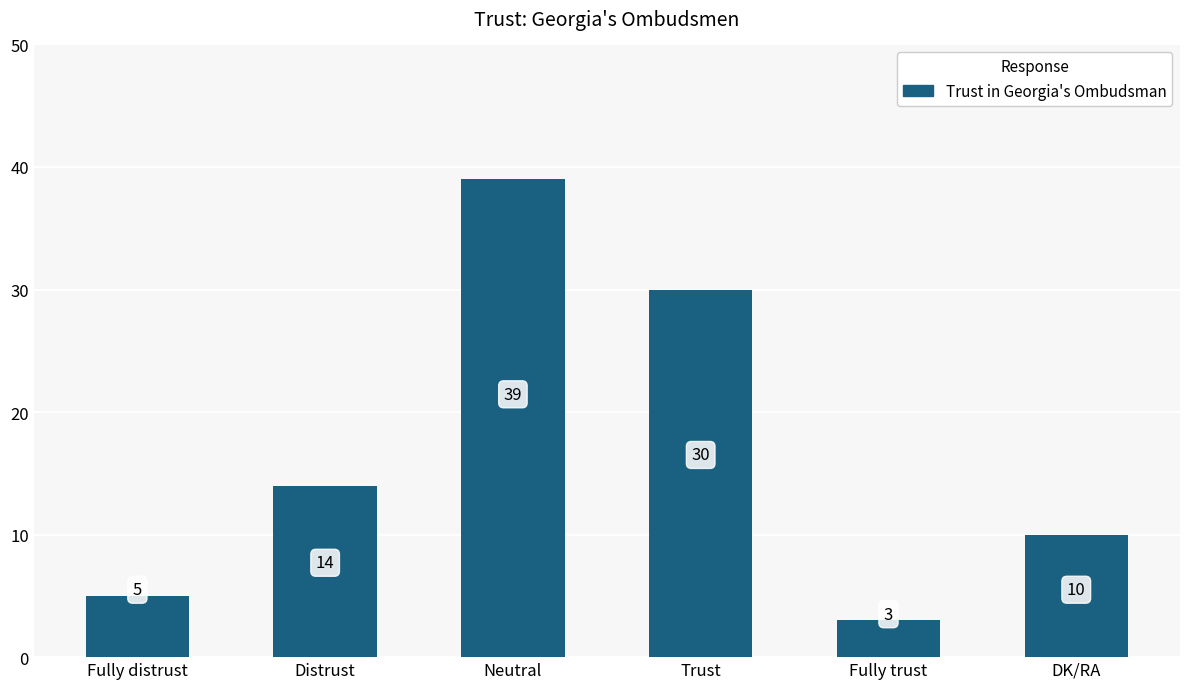

True or false: the data shows 41 at Trust.

False